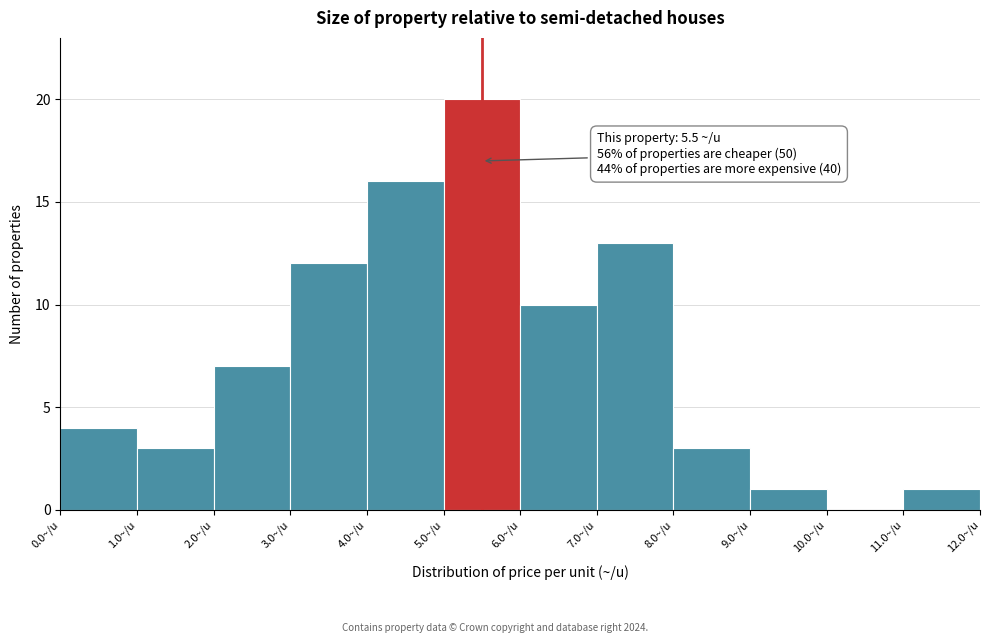

Which range on the x-axis has the tallest bar?

5 to 6